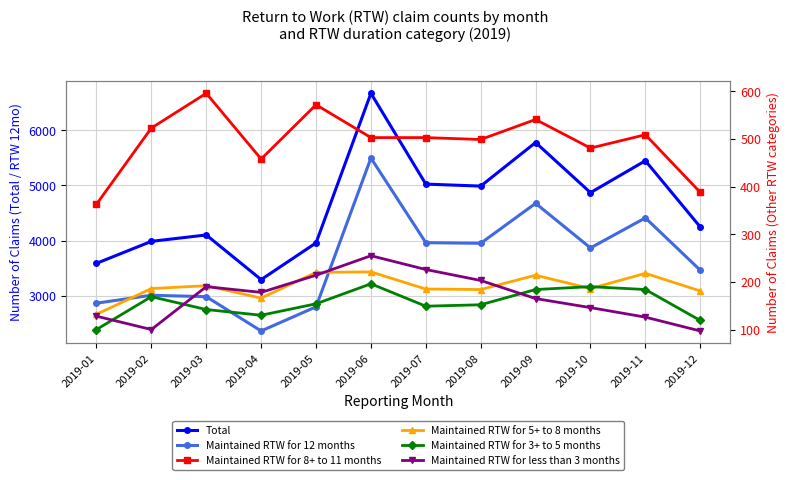

Which series has the largest range (max minus min)?

Total